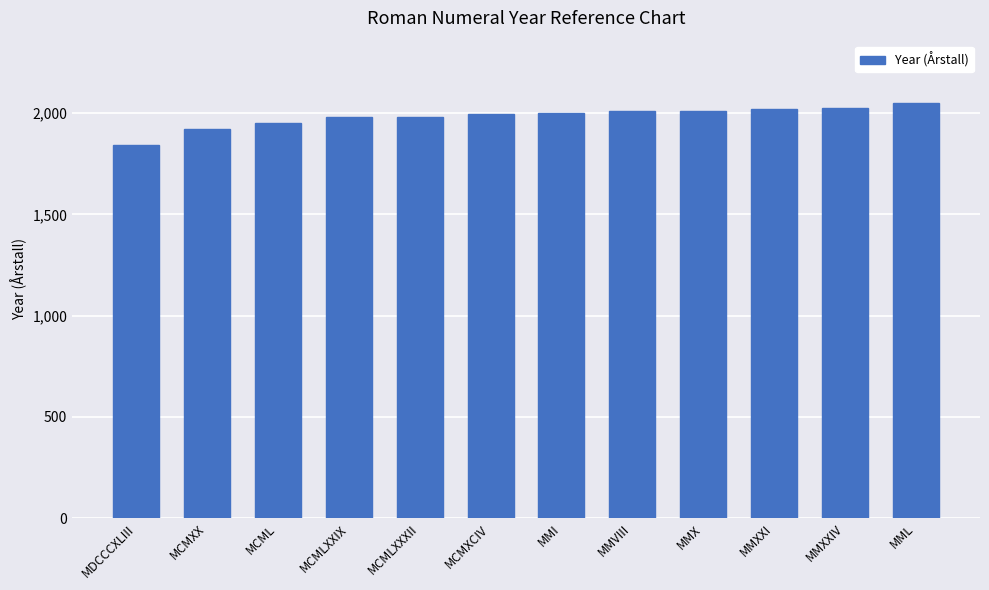

What is the difference between the maximum and minimum values?

207